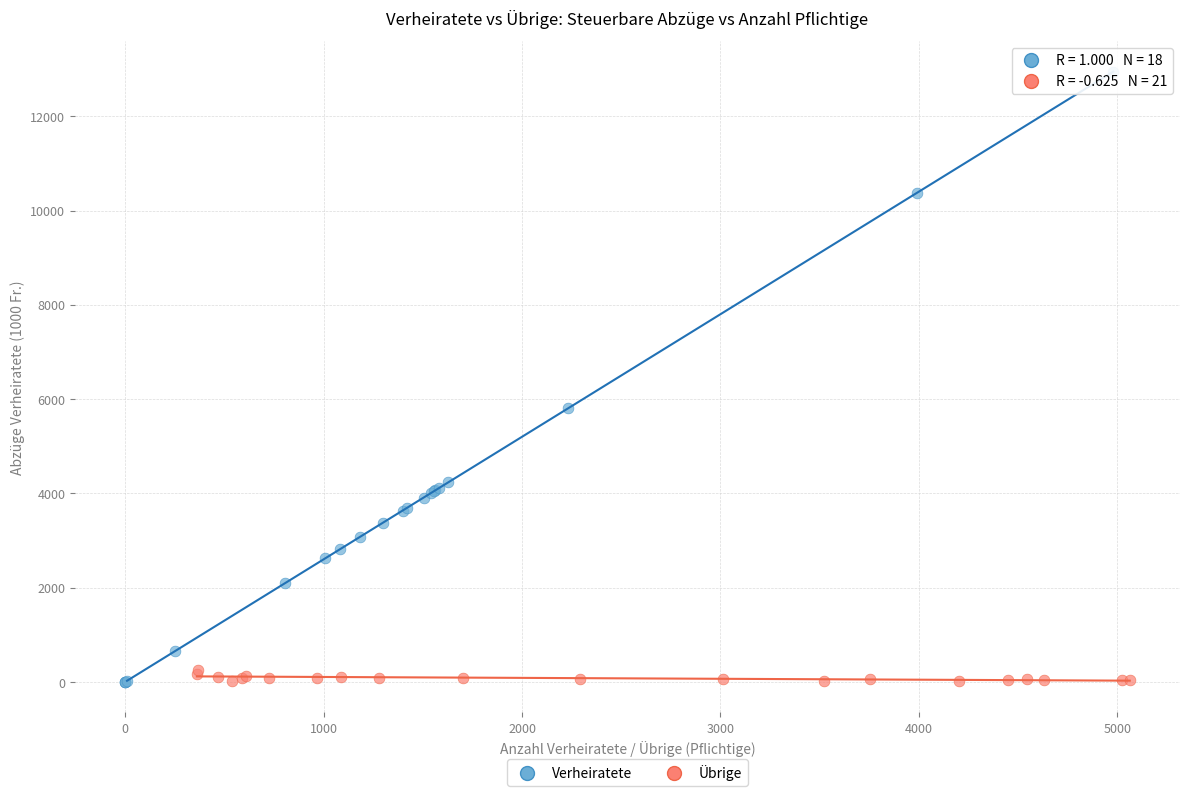

Which series reaches the maximum Y coordinate?

Verheiratete